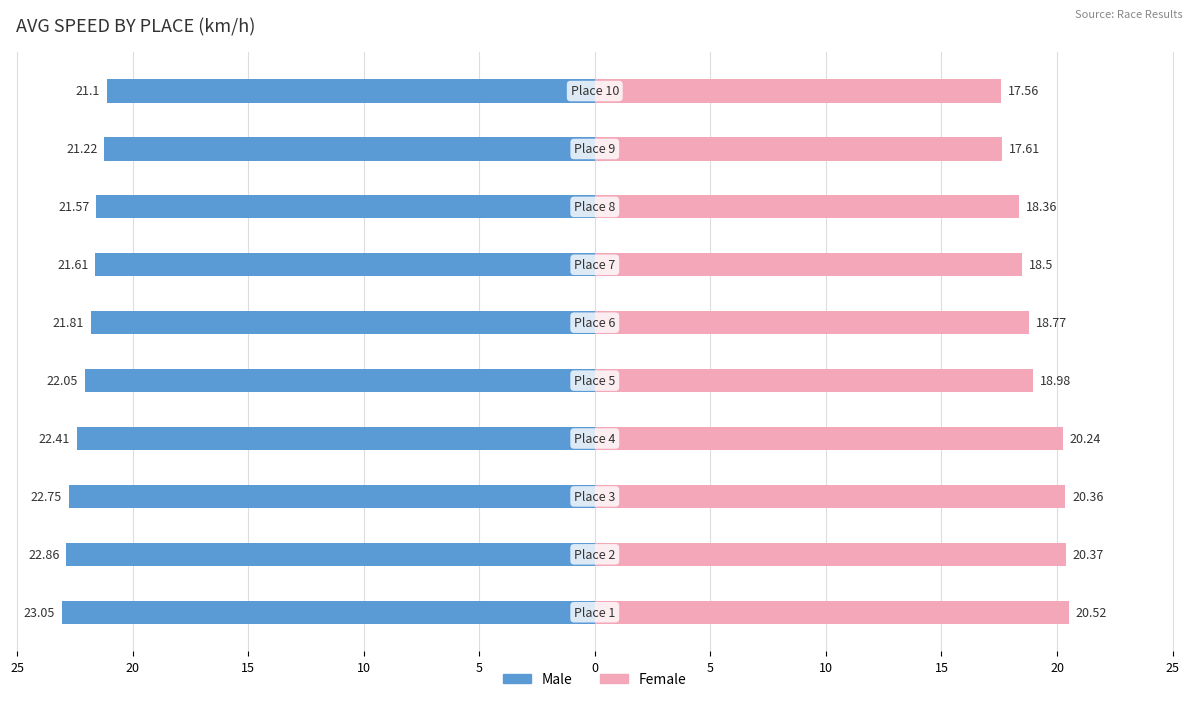

Reading right to left, list all the values displayed in this chart.

Male: 20=-21.1	15=-21.2	10=-21.6	5=-21.6	0=-21.8	5=-22.1	10=-22.4	15=-22.8	20=-22.9	25=-23.1
Female: 20=17.6	15=17.6	10=18.4	5=18.5	0=18.8	5=19.0	10=20.2	15=20.4	20=20.4	25=20.5